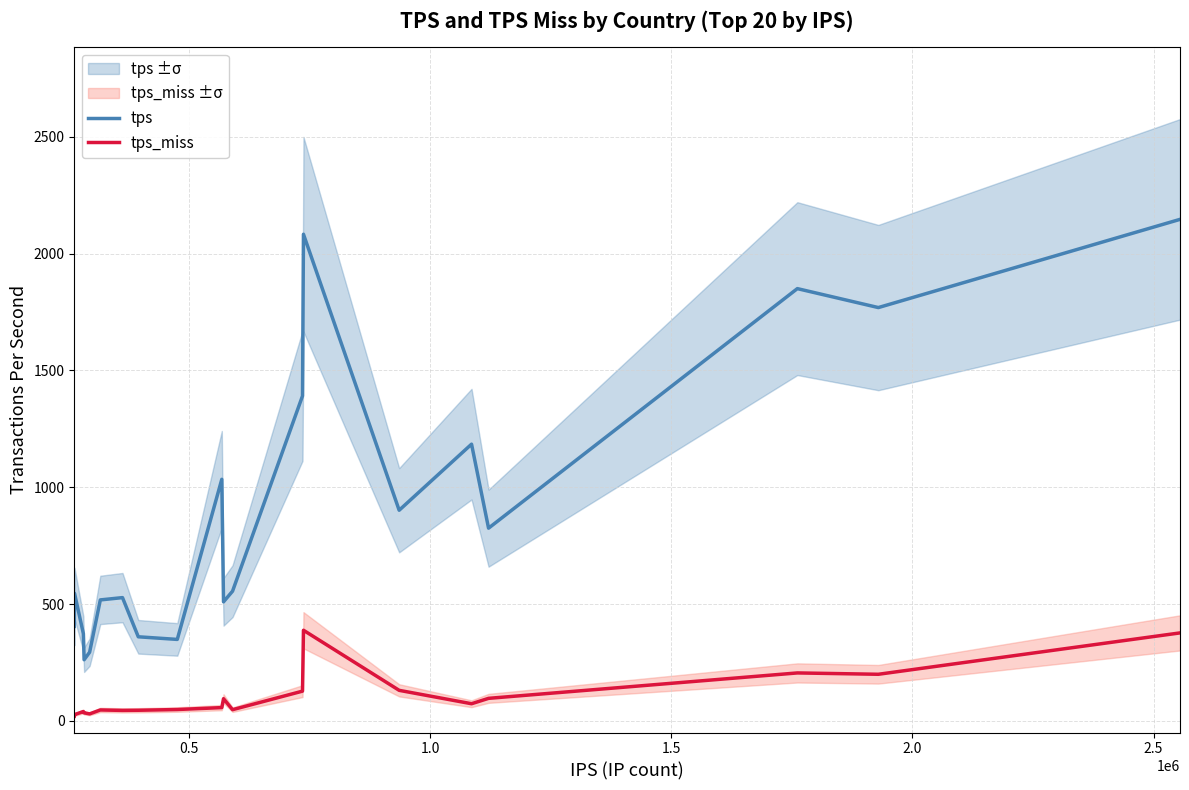

True or false: tps and tps_miss intersect in this chart.

False